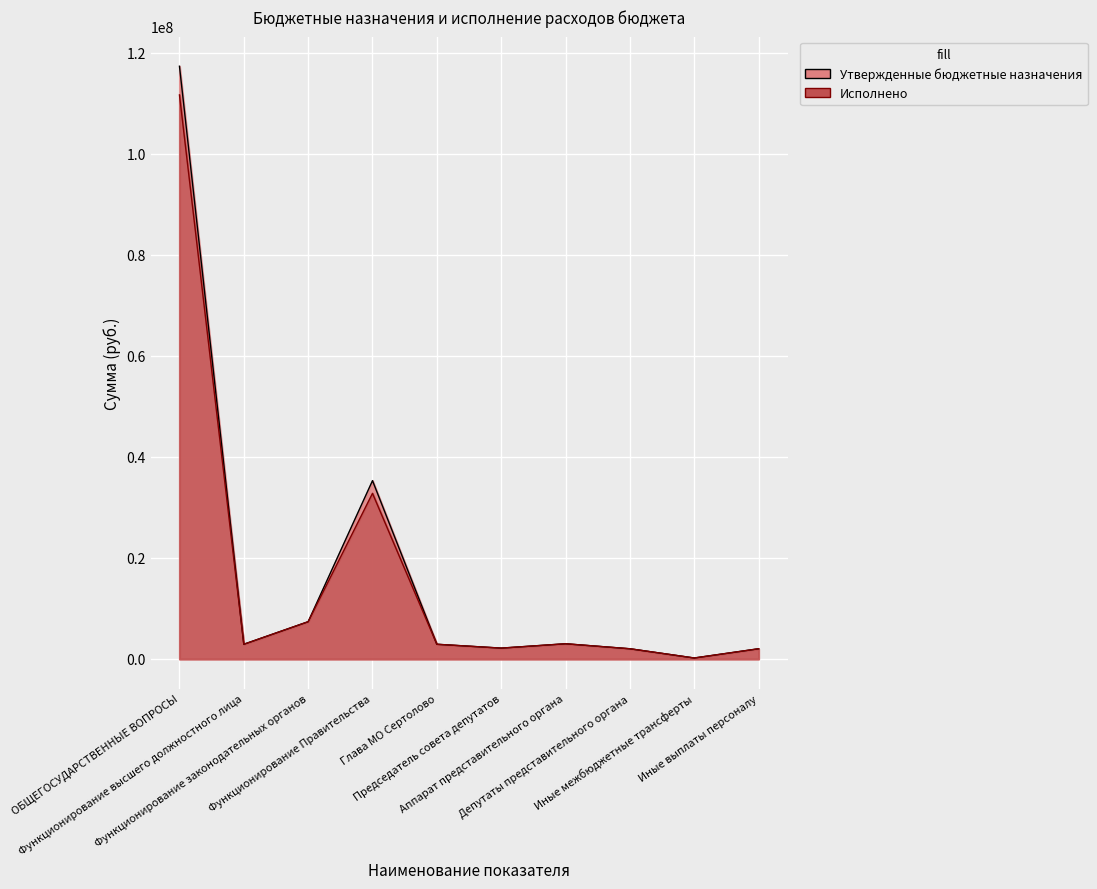

List the series in order of their overall mean, lowest first.

Исполнено, Утвержденные бюджетные назначения